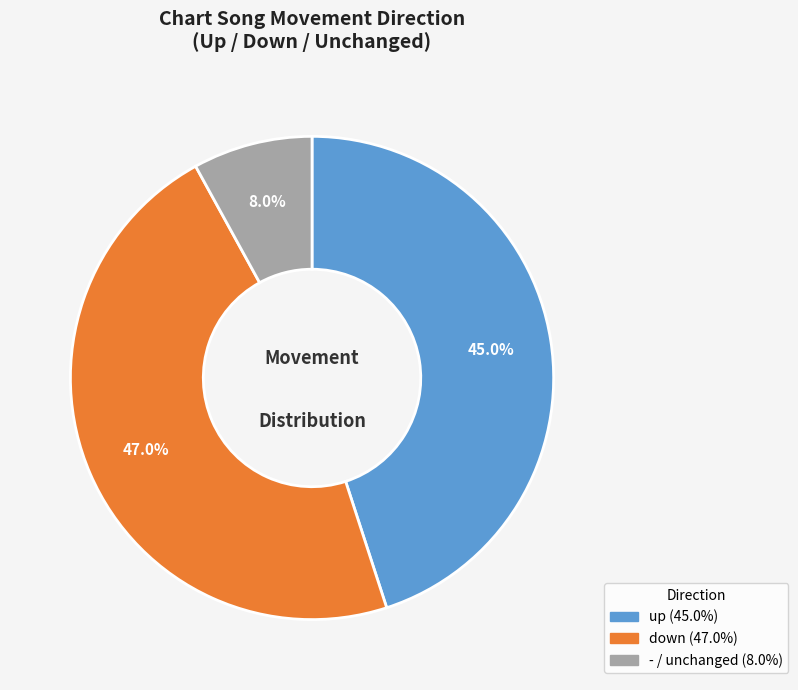

Which has a higher value, down or -?

down